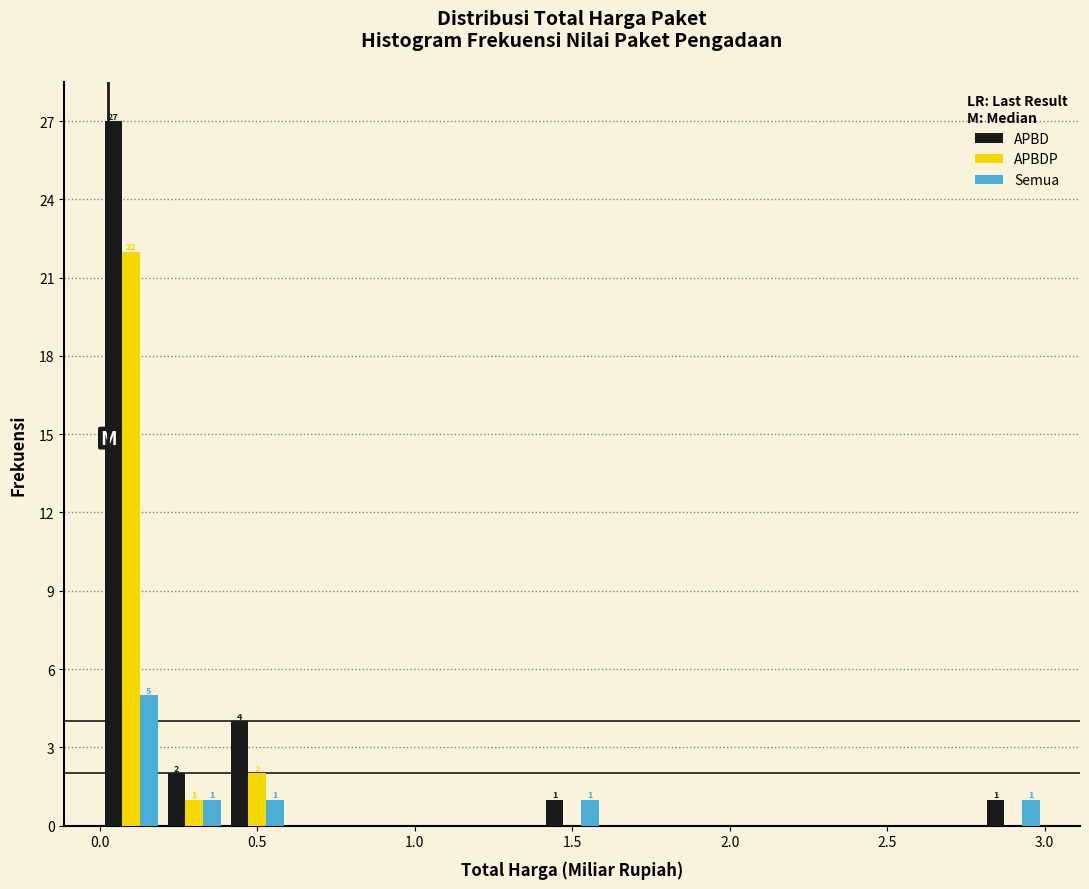

In the APBD series, which range on the x-axis has the tallest bar?

0.0 to 0.2